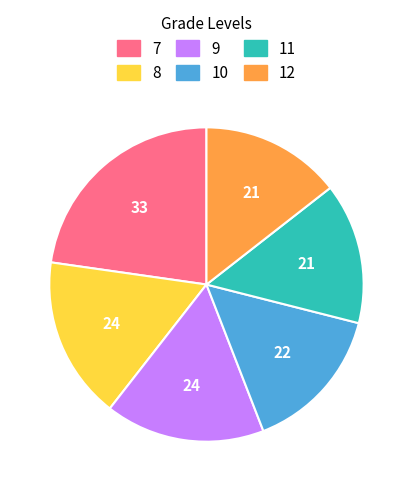

Which has a higher value, 12 or 7?

7